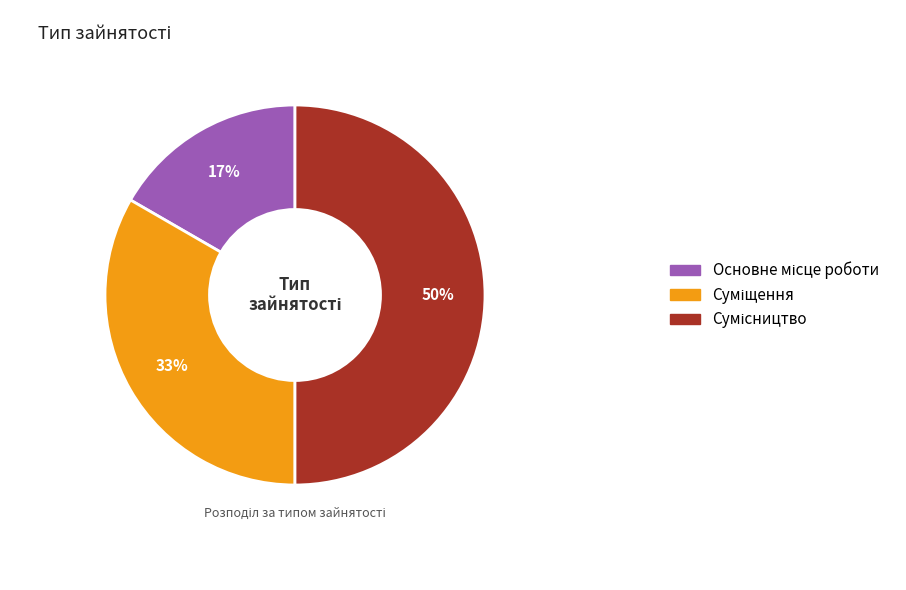

To the nearest percent, what is the average slice percentage?

33%